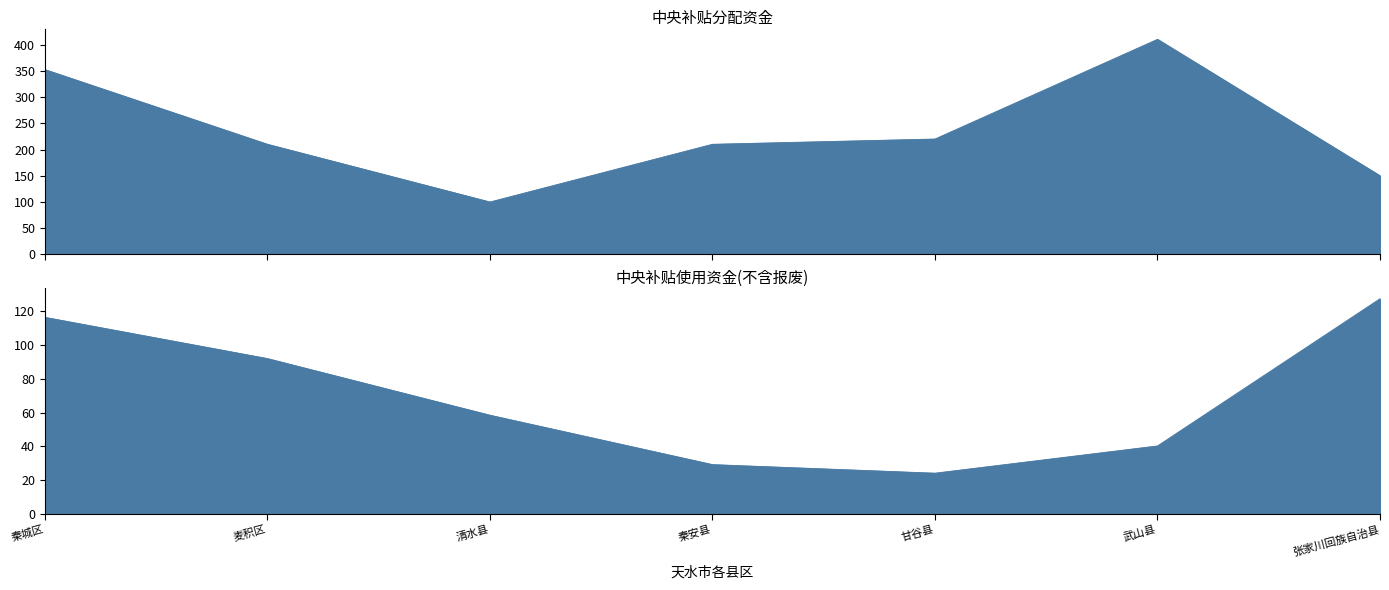

What is the sum of the 中央补贴分配资金 values at 清水县 and 麦积区?

310.0